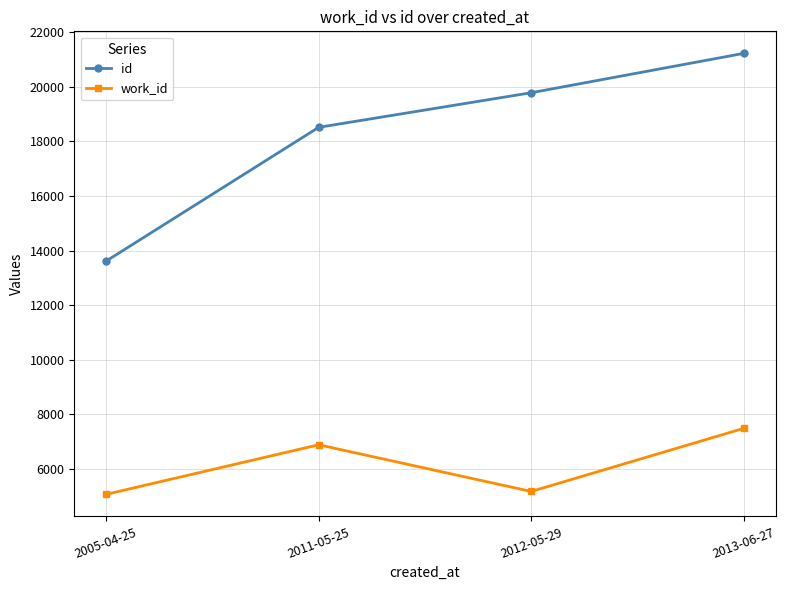

Count the number of categories in the chart.

4